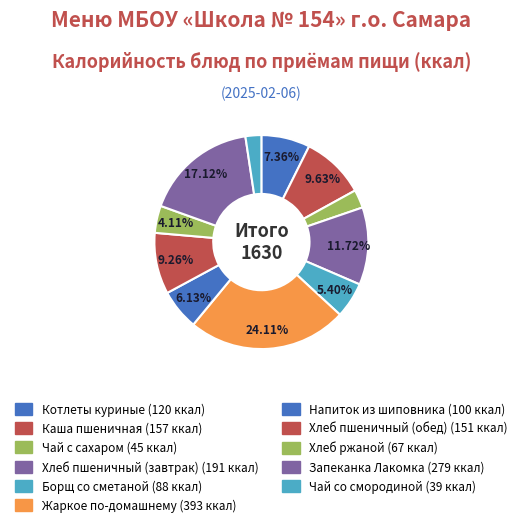

What is the largest slice in the pie chart?

Жаркое по-домашнему